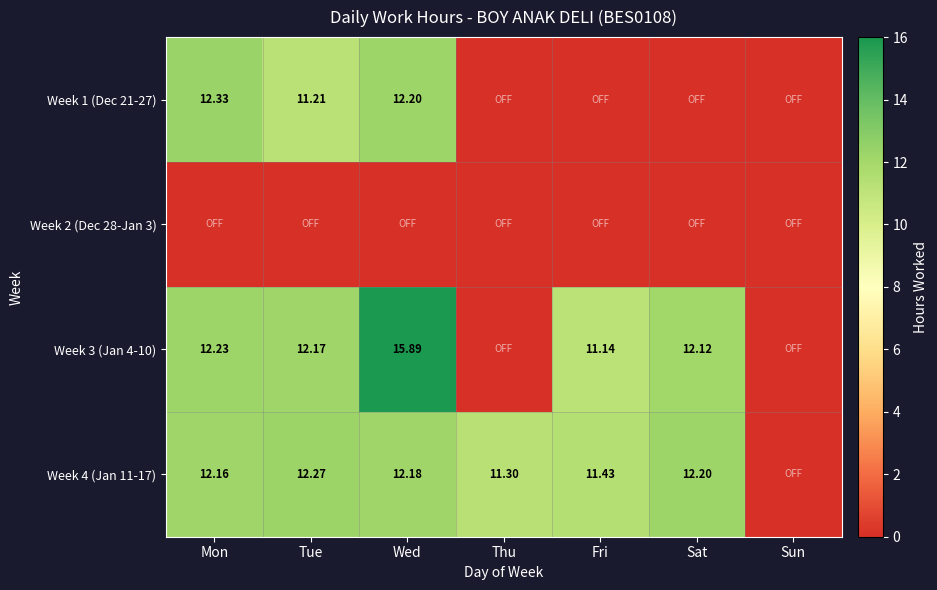

List the labels in order of Week 3 (Jan 4-10) value, largest first.

Wed, Mon, Tue, Sat, Fri, Thu, Sun